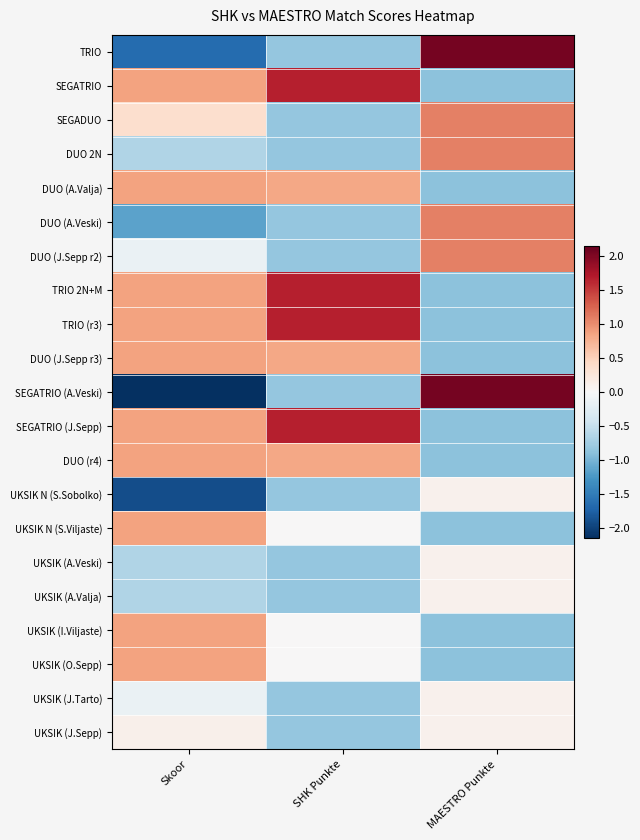

Reading left to right, list all the values displayed in this chart.

TRIO: Skoor=-1.6	SHK Punkte=-0.8	MAESTRO Punkte=2.1
SEGATRIO: Skoor=0.9	SHK Punkte=1.7	MAESTRO Punkte=-0.9
SEGADUO: Skoor=0.4	SHK Punkte=-0.8	MAESTRO Punkte=1.1
DUO 2N: Skoor=-0.6	SHK Punkte=-0.8	MAESTRO Punkte=1.1
DUO (A.Valja): Skoor=0.9	SHK Punkte=0.8	MAESTRO Punkte=-0.9
DUO (A.Veski): Skoor=-1.1	SHK Punkte=-0.8	MAESTRO Punkte=1.1
DUO (J.Sepp r2): Skoor=-0.1	SHK Punkte=-0.8	MAESTRO Punkte=1.1
TRIO 2N+M: Skoor=0.9	SHK Punkte=1.7	MAESTRO Punkte=-0.9
TRIO (r3): Skoor=0.9	SHK Punkte=1.7	MAESTRO Punkte=-0.9
DUO (J.Sepp r3): Skoor=0.9	SHK Punkte=0.8	MAESTRO Punkte=-0.9
SEGATRIO (A.Veski): Skoor=-2.1	SHK Punkte=-0.8	MAESTRO Punkte=2.1
SEGATRIO (J.Sepp): Skoor=0.9	SHK Punkte=1.7	MAESTRO Punkte=-0.9
DUO (r4): Skoor=0.9	SHK Punkte=0.8	MAESTRO Punkte=-0.9
UKSIK N (S.Sobolko): Skoor=-1.9	SHK Punkte=-0.8	MAESTRO Punkte=0.1
UKSIK N (S.Viljaste): Skoor=0.9	SHK Punkte=0.0	MAESTRO Punkte=-0.9
UKSIK (A.Veski): Skoor=-0.6	SHK Punkte=-0.8	MAESTRO Punkte=0.1
UKSIK (A.Valja): Skoor=-0.6	SHK Punkte=-0.8	MAESTRO Punkte=0.1
UKSIK (I.Viljaste): Skoor=0.9	SHK Punkte=0.0	MAESTRO Punkte=-0.9
UKSIK (O.Sepp): Skoor=0.9	SHK Punkte=0.0	MAESTRO Punkte=-0.9
UKSIK (J.Tarto): Skoor=-0.1	SHK Punkte=-0.8	MAESTRO Punkte=0.1
UKSIK (J.Sepp): Skoor=0.1	SHK Punkte=-0.8	MAESTRO Punkte=0.1